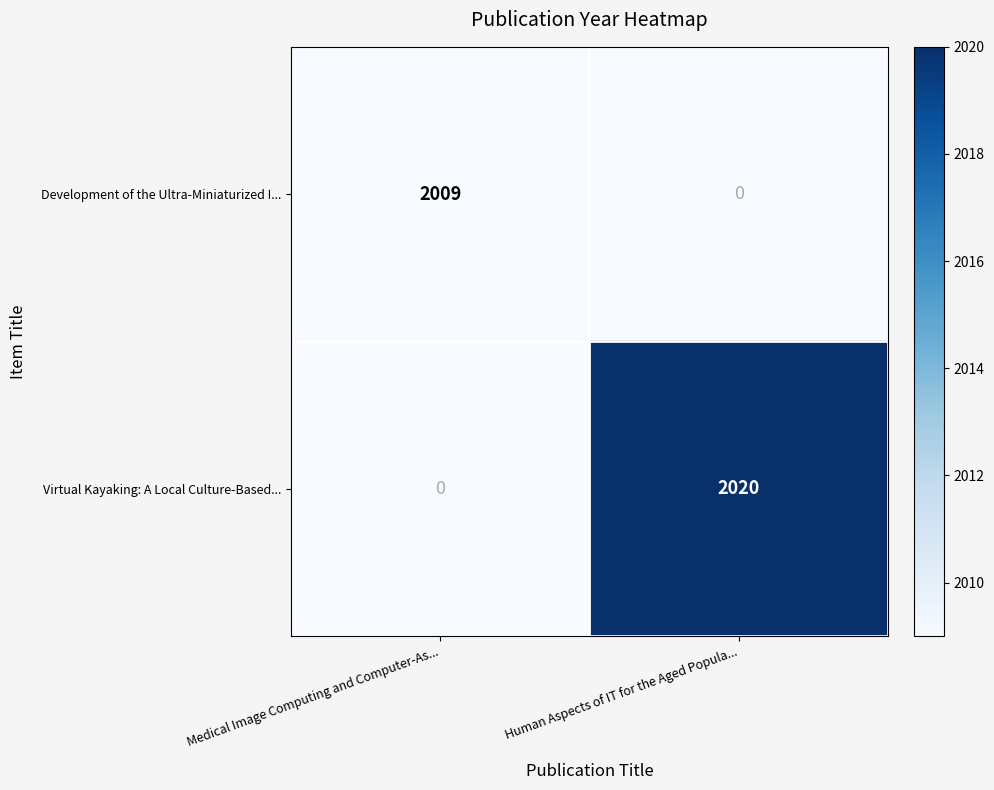

Reading left to right, what are all the values shown in this chart?

Development of the Ultra-Miniaturized I...: Medical Image Computing and Computer-As...=2009	Human Aspects of IT for the Aged Popula...=0
Virtual Kayaking: A Local Culture-Based...: Medical Image Computing and Computer-As...=0	Human Aspects of IT for the Aged Popula...=2020